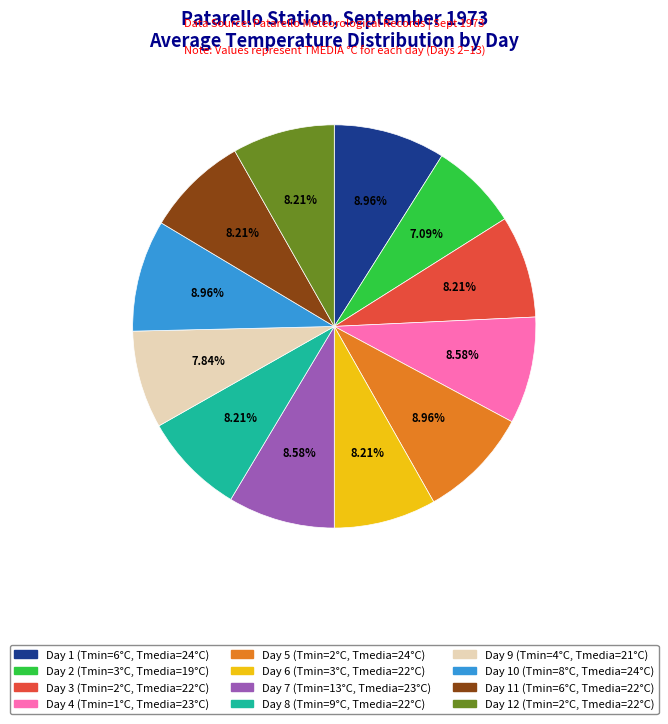

Is there any slice that represents more than half of the pie?

No